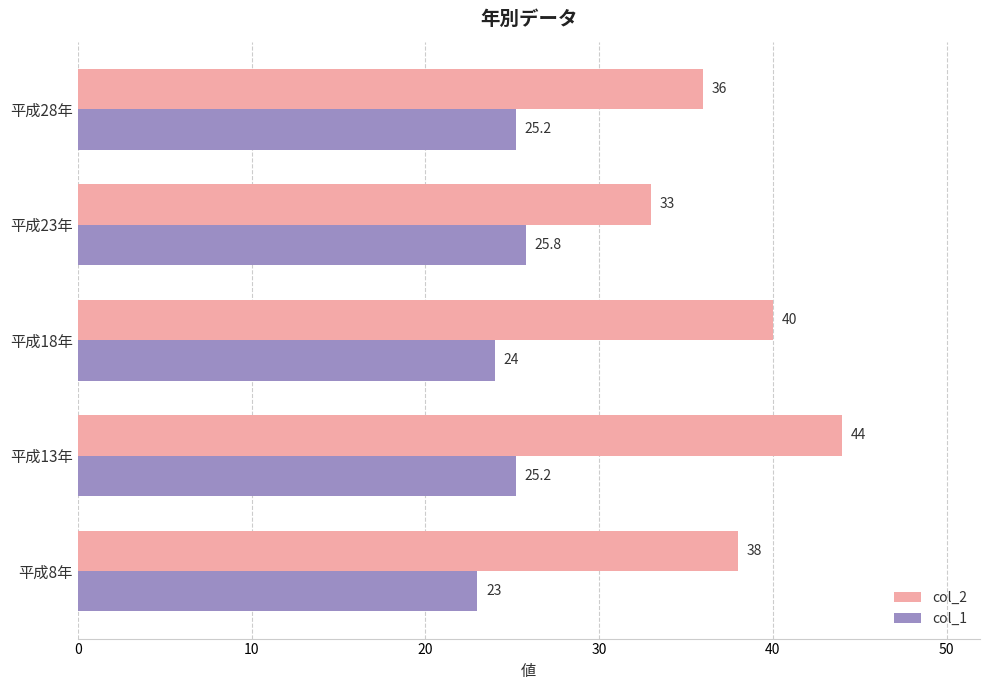

At which category is the sum across all series the highest?

平成13年